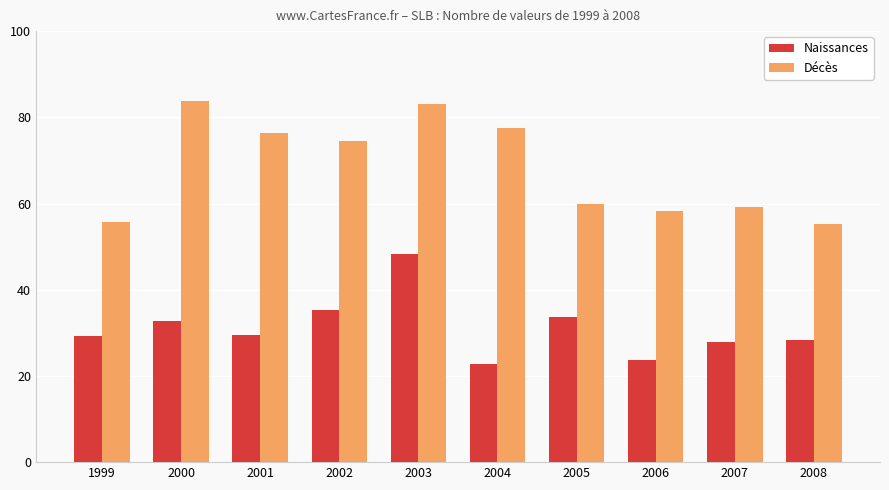

Rank the series by their maximum value, from highest to lowest.

Décès, Naissances